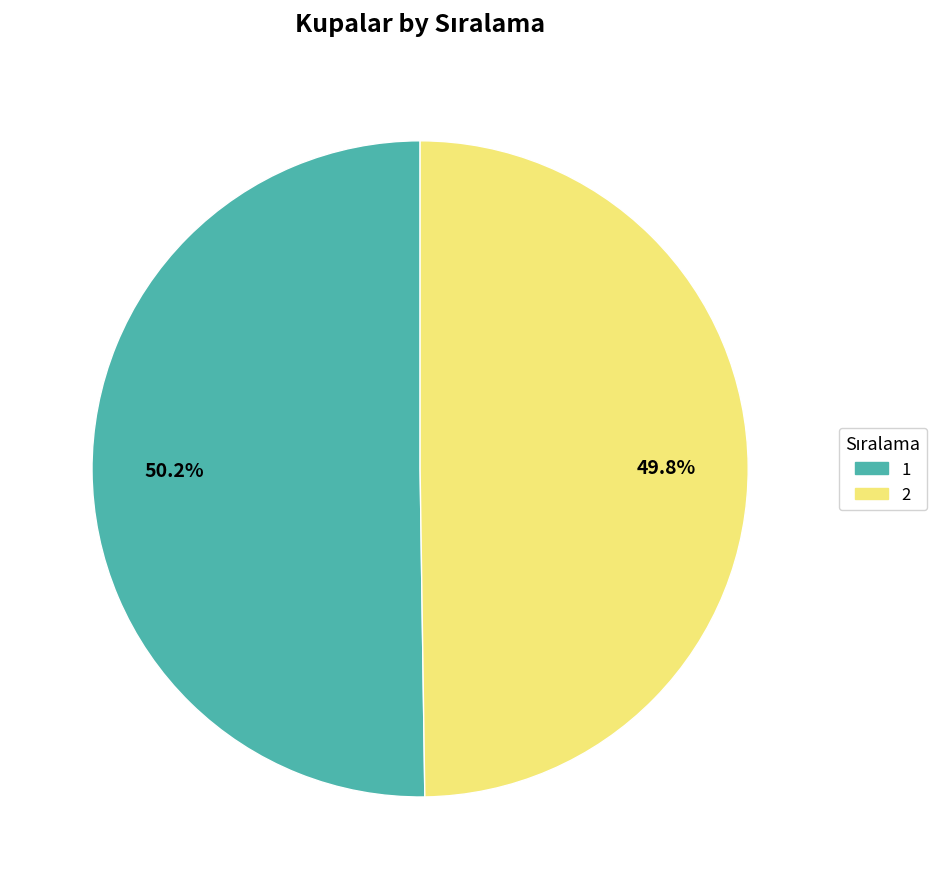

True or false: 1 accounts for 39% of the total.

False